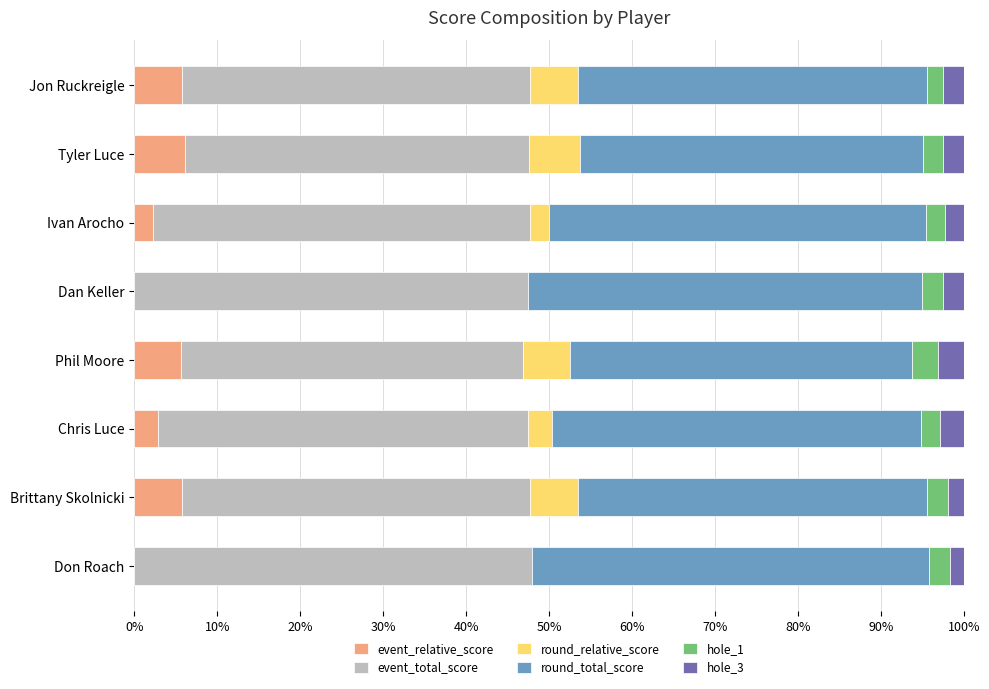

What is the highest value of the event_relative_score series?

6.2